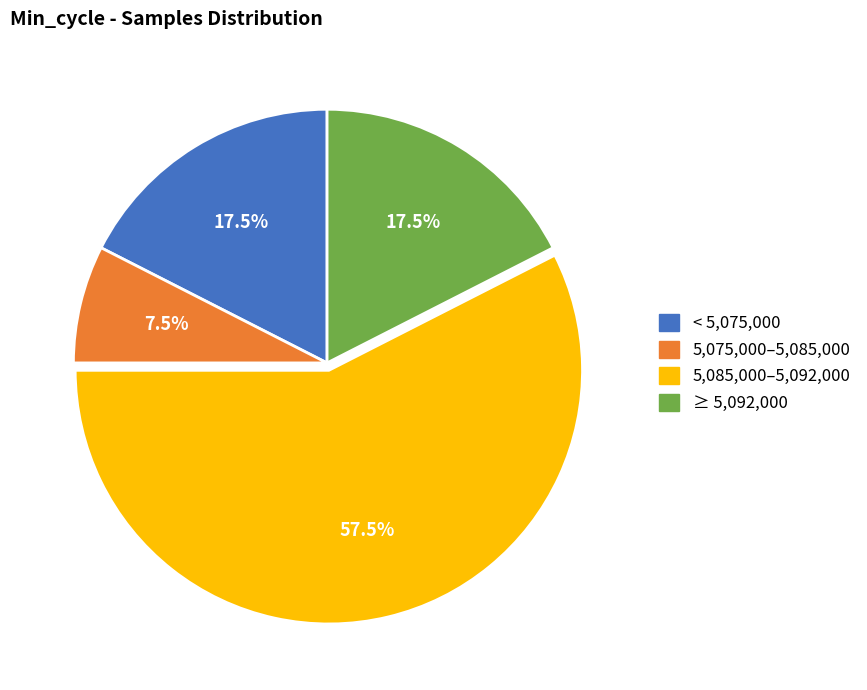

Is there a majority slice in this chart?

Yes